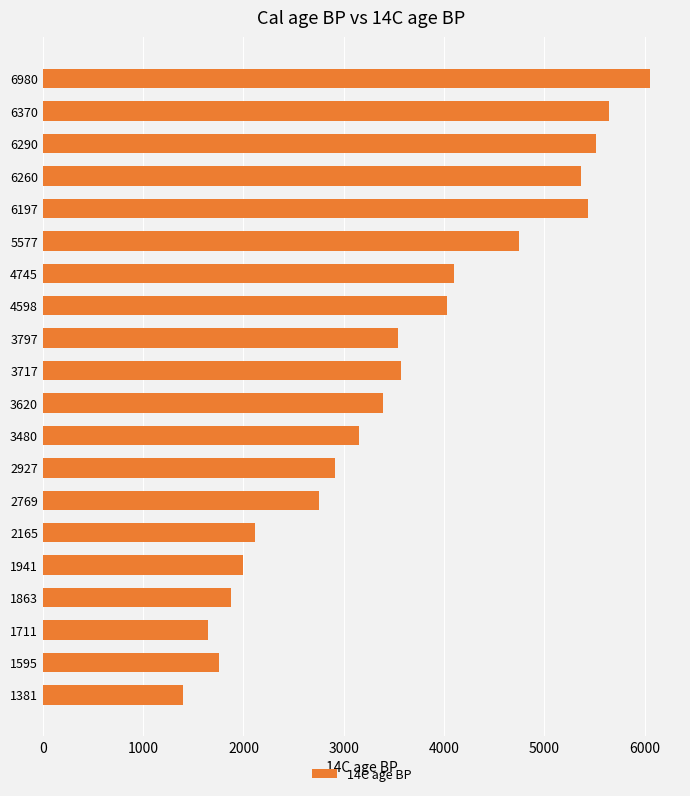

At which category does the chart reach its peak across all series?

6980